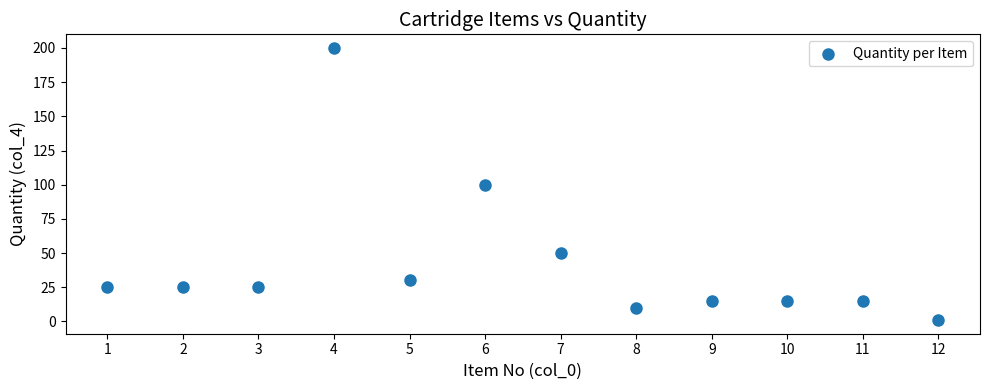

What is the average Y value?

43